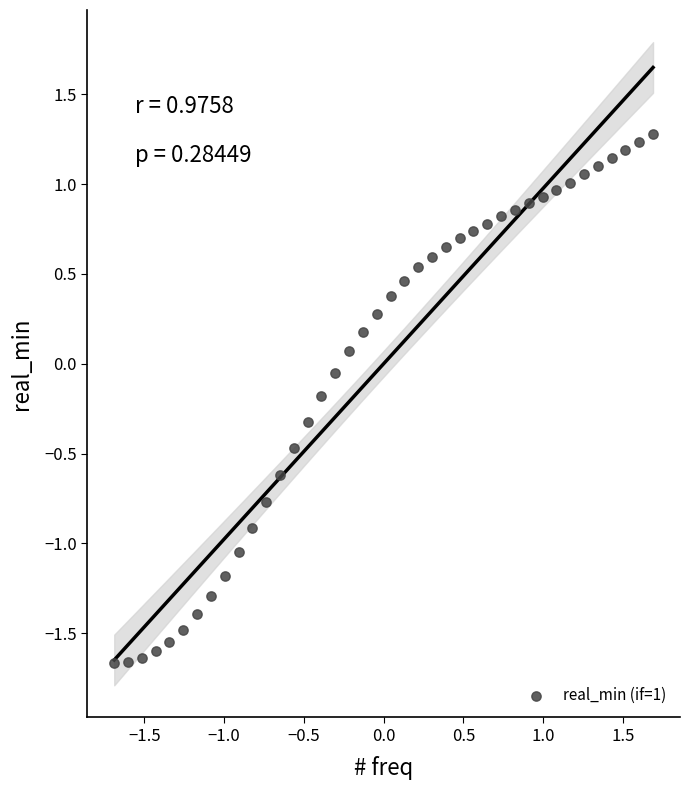

What is the range of Y values (max minus min)?

2.9